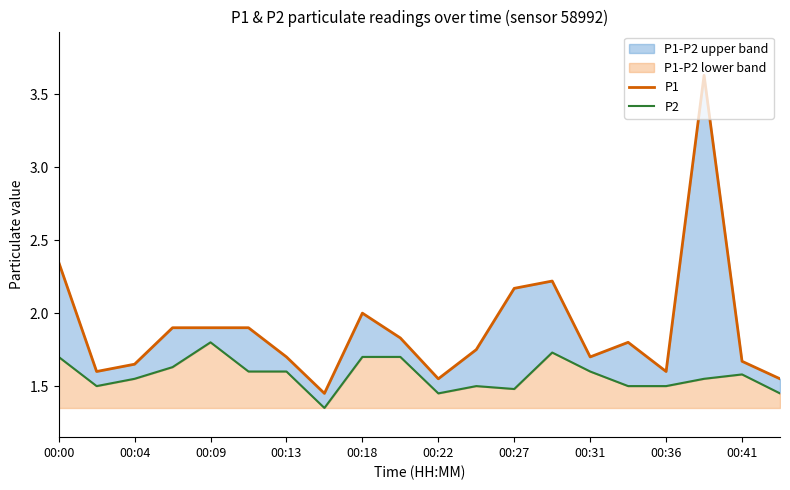

What is the maximum value for P2?

1.8